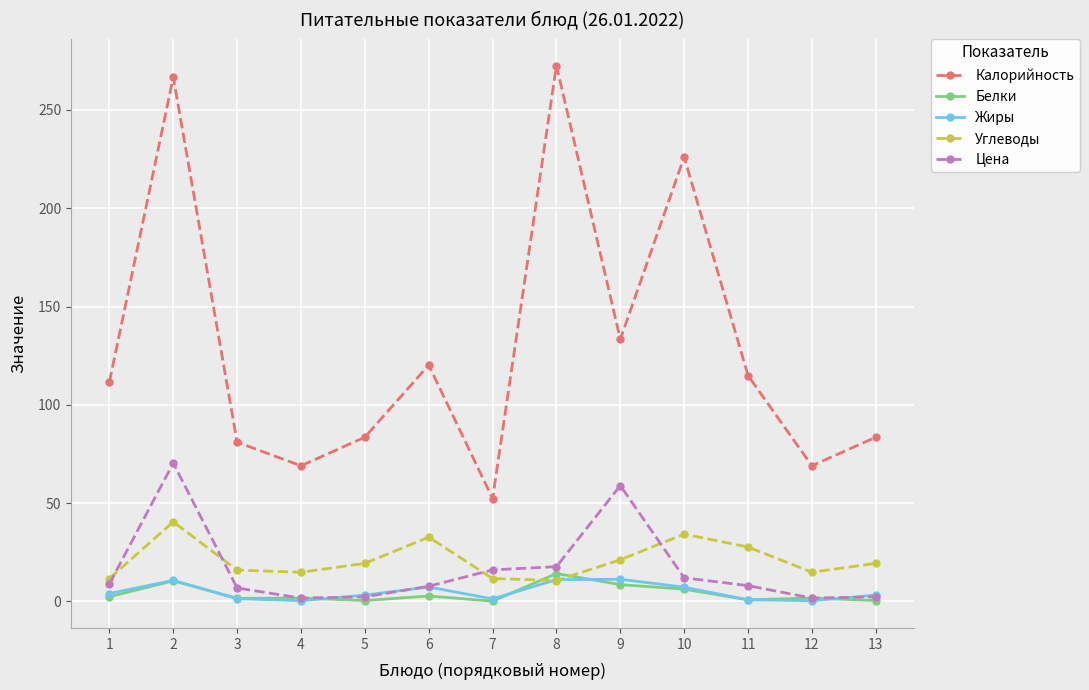

What is the difference between the maximum and minimum values in the Углеводы series?

29.9